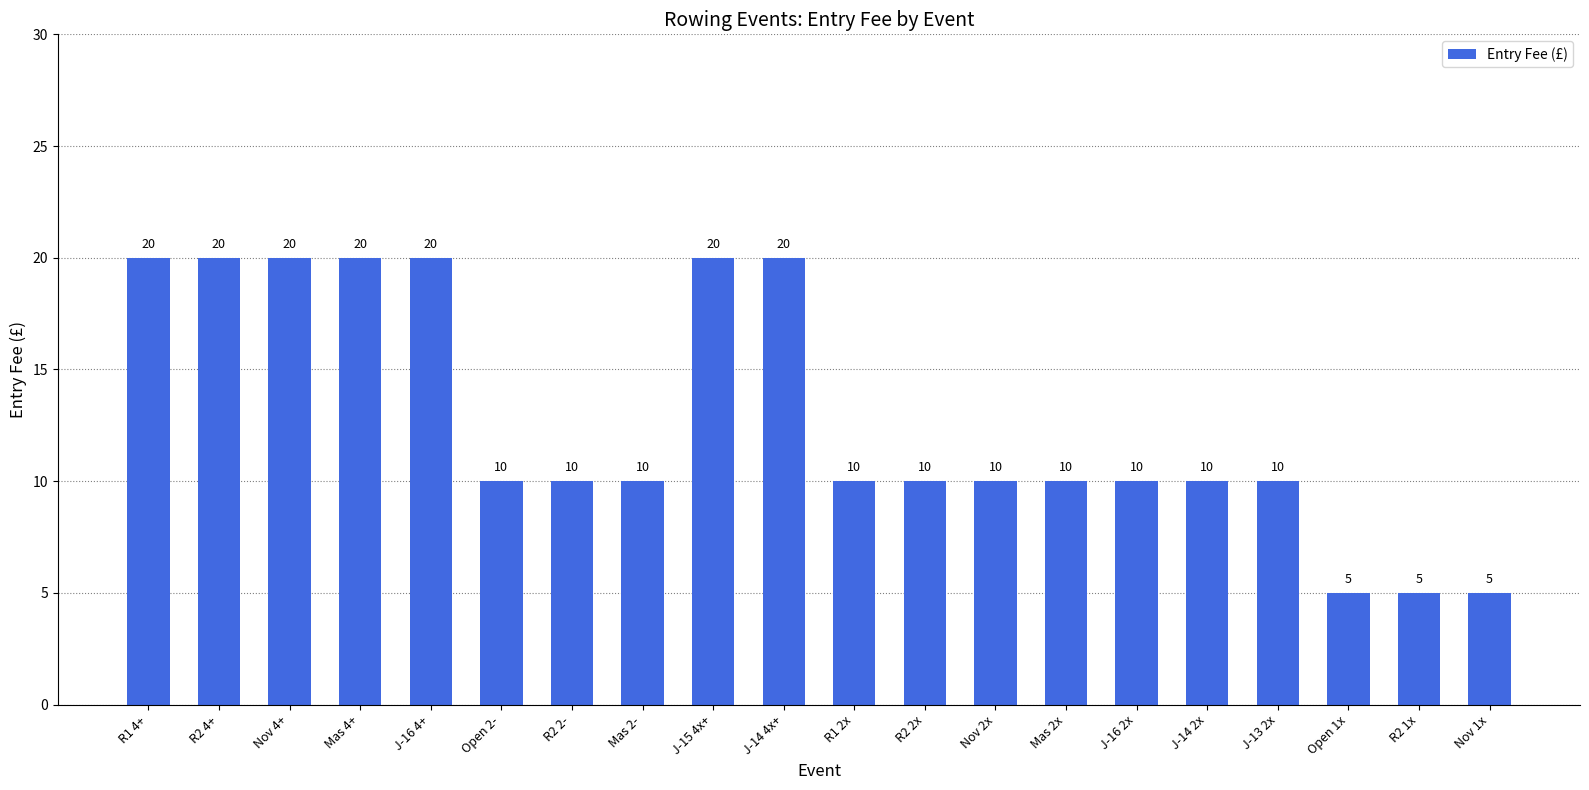

Is it true that the value at Mas 2x is 10?

True